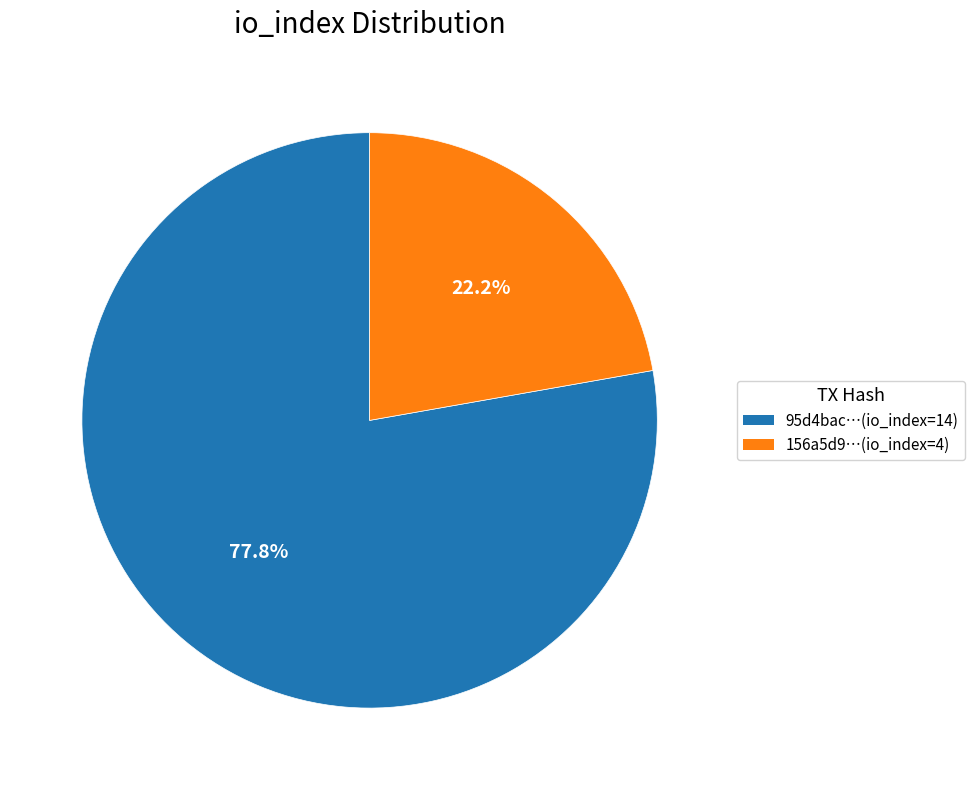

Which category accounts for the majority?

95d4bac…(io_index=14)